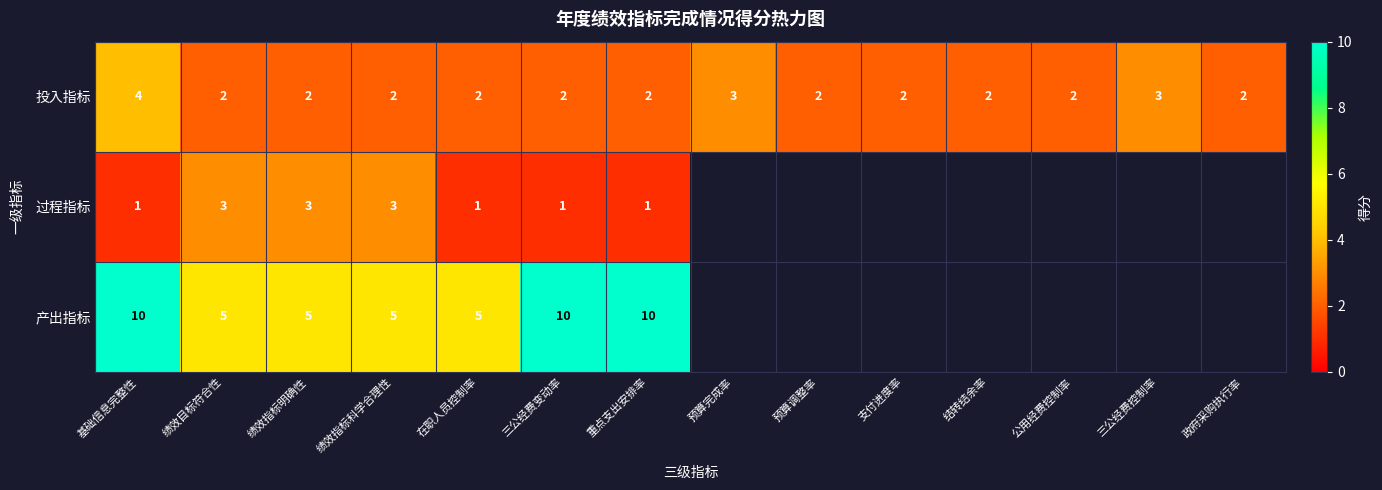

What is the total value across all series at 绩效目标符合性?

10